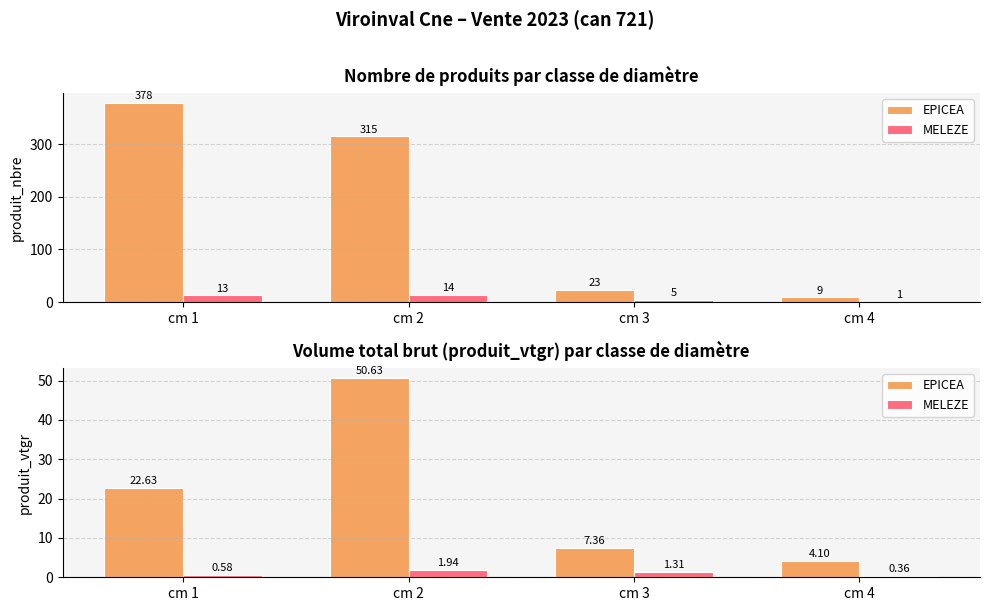

At which category is the sum across all series the highest?

cm 2